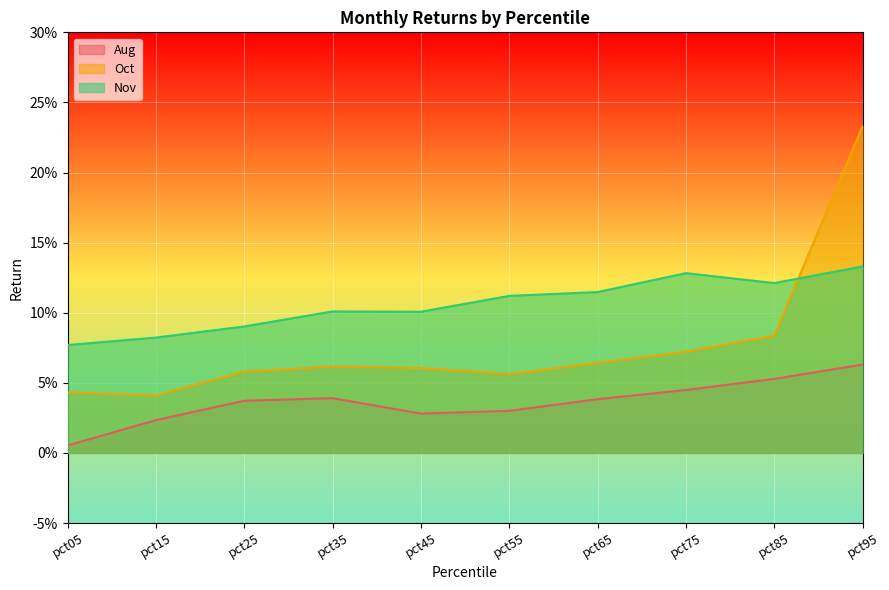

Rank the series by their maximum value, from lowest to highest.

Aug, Nov, Oct